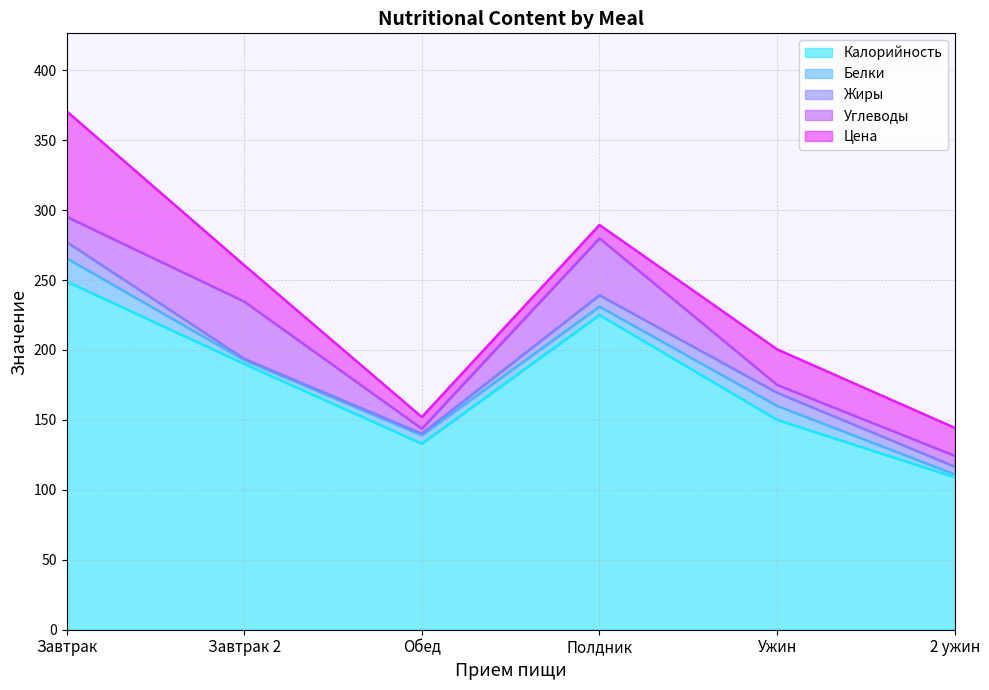

At which label is Цена closest to 41?

Завтрак 2